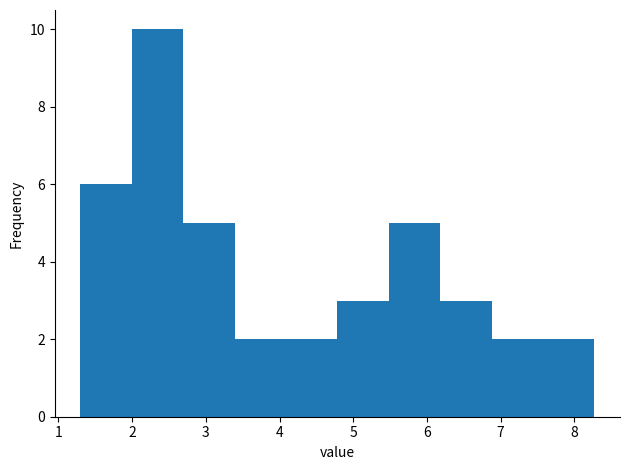

Over which range of the x-axis is the bar tallest?

2.0 to 2.7